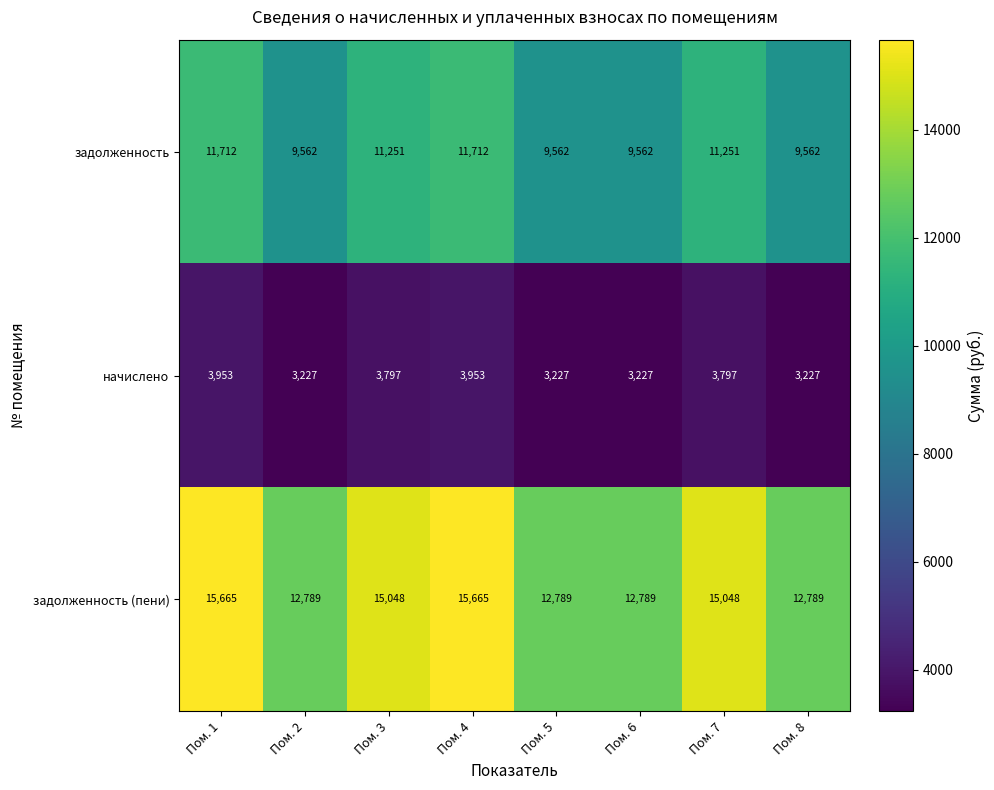

What is the approximate value of начислено at Пом. 1, to the nearest 100?

4000